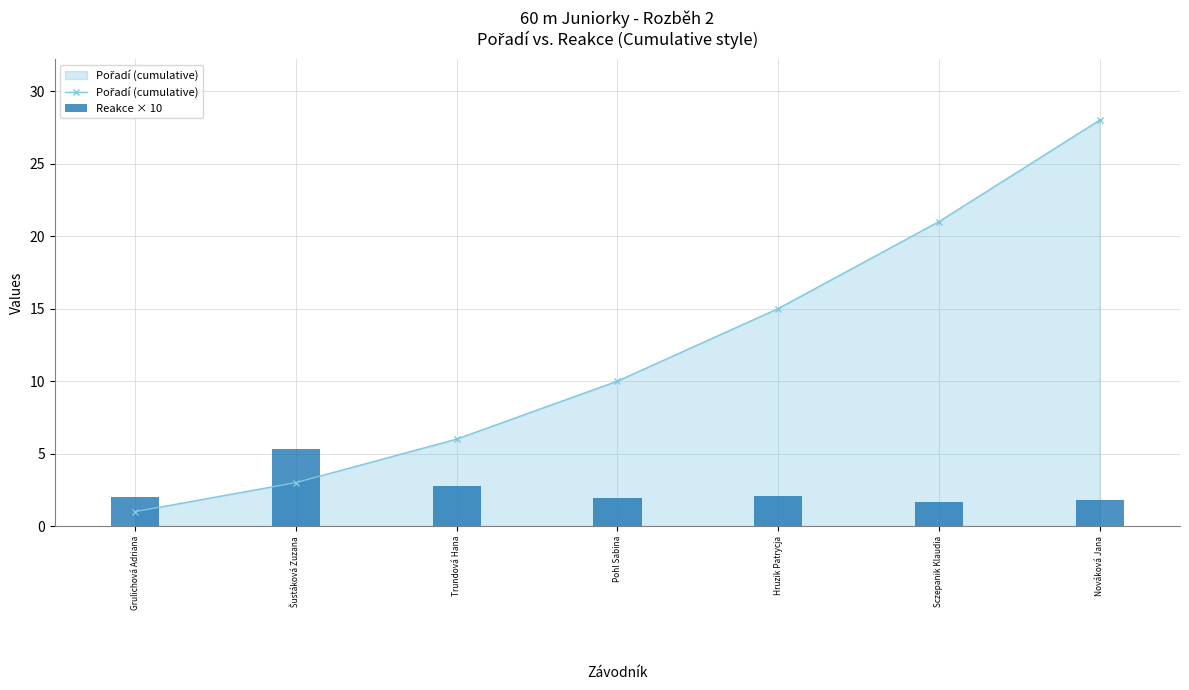

Rank the series at Pohl Sabina from highest to lowest value.

Pořadí (cumulative), Reakce × 10